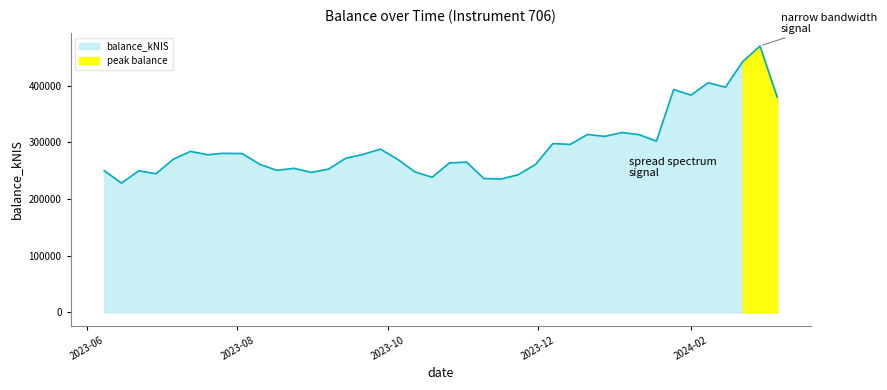

Reading right to left, list all the values displayed in this chart.

379665.3	470045.1	442463.3	397314.3	405112.9	383356.0	393264.3	302131.2	313550.8	317337.4	310526.7	313888.1	296310.8	297930.3	261225.3	243044.6	235279.0	236239.7	265136.9	263713.3	238449.1	247942.8	270182.4	288086.8	278805.9	271999.7	252865.1	247009.3	254156.5	250667.6	261400.6	280222.1	280632.3	278113.5	284076.7	270219.9	244649.0	249778.7	228118.8	249947.6